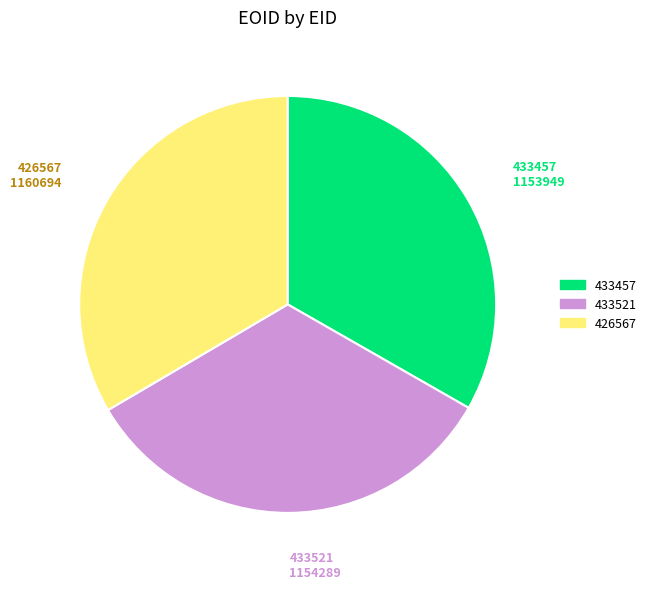

Approximately how many times larger is the value at 433521 compared to 433457?

1.0